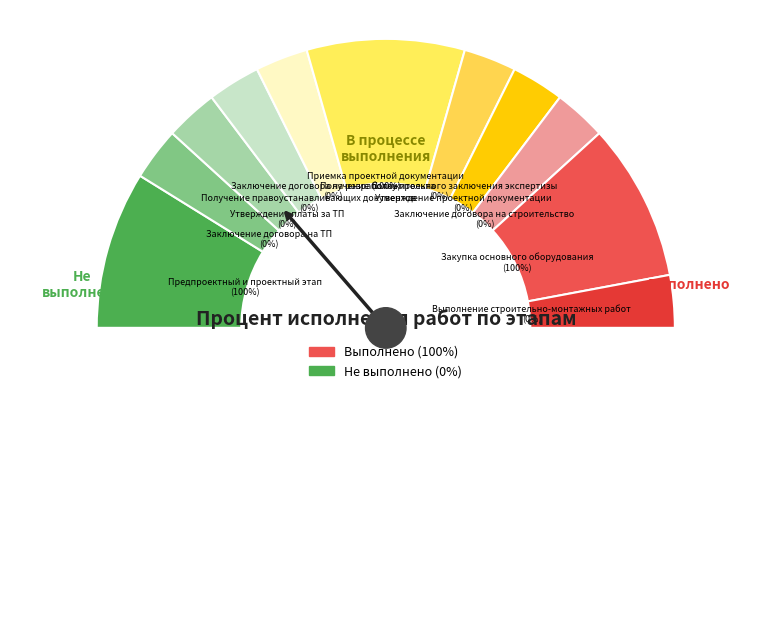

The Заключение договора на ТП slice represents 0% of the pie. True or false?

True